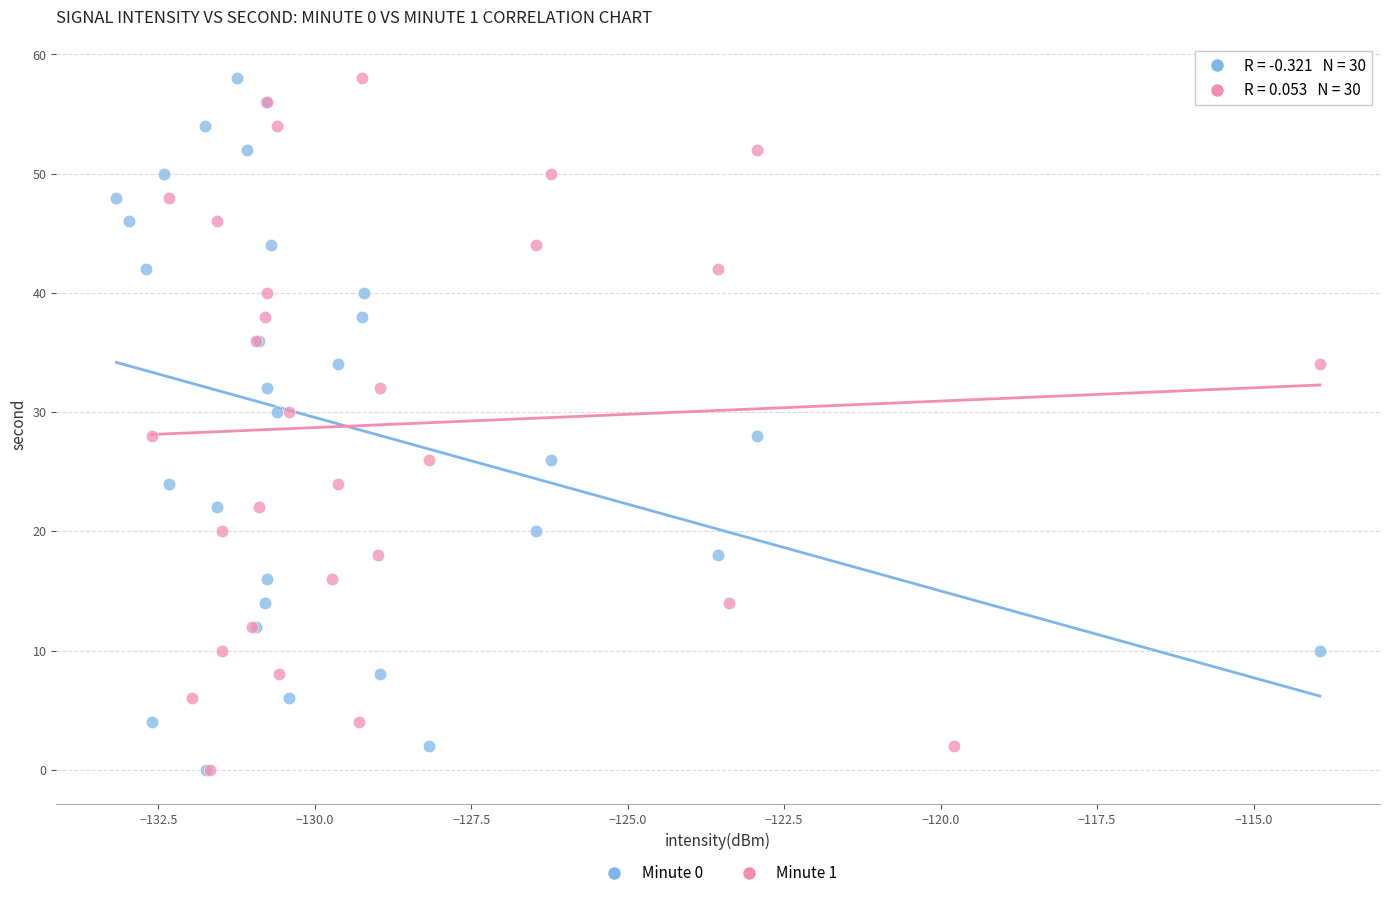

What are all the series names shown in the legend?

Minute 0, Minute 1